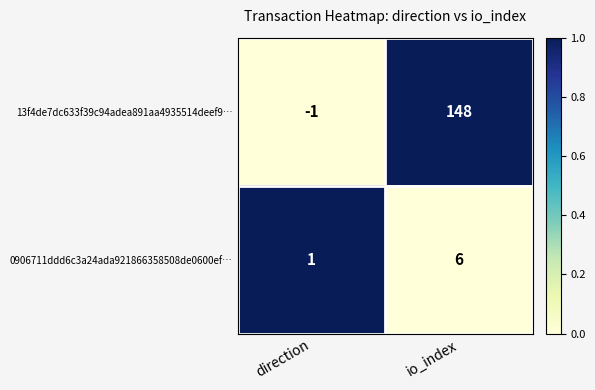

Which series has the largest total across all categories?

13f4de7dc633f39c94adea891aa4935514deef9…